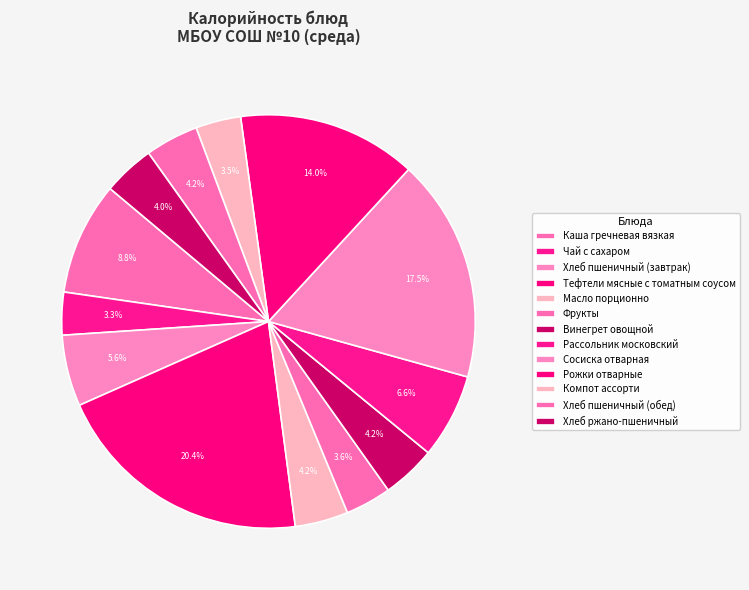

How many segments does this pie chart have?

13